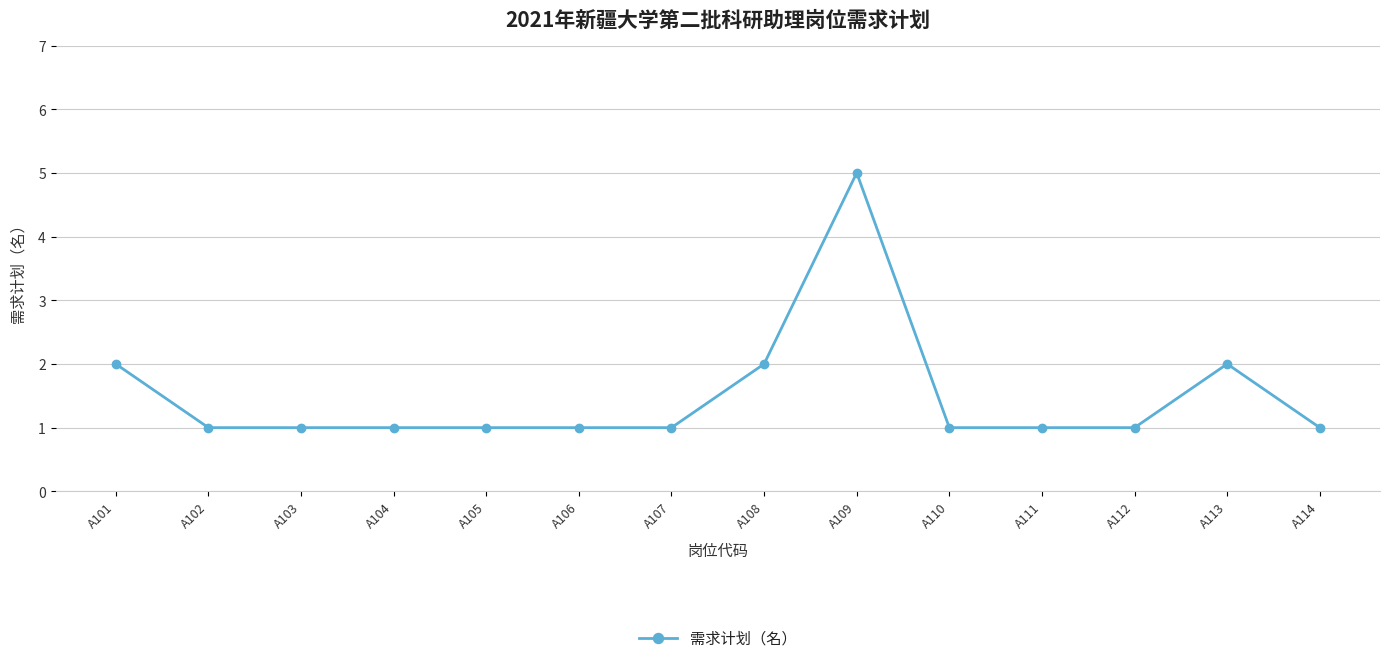

Which label corresponds to the largest value in the chart?

A109